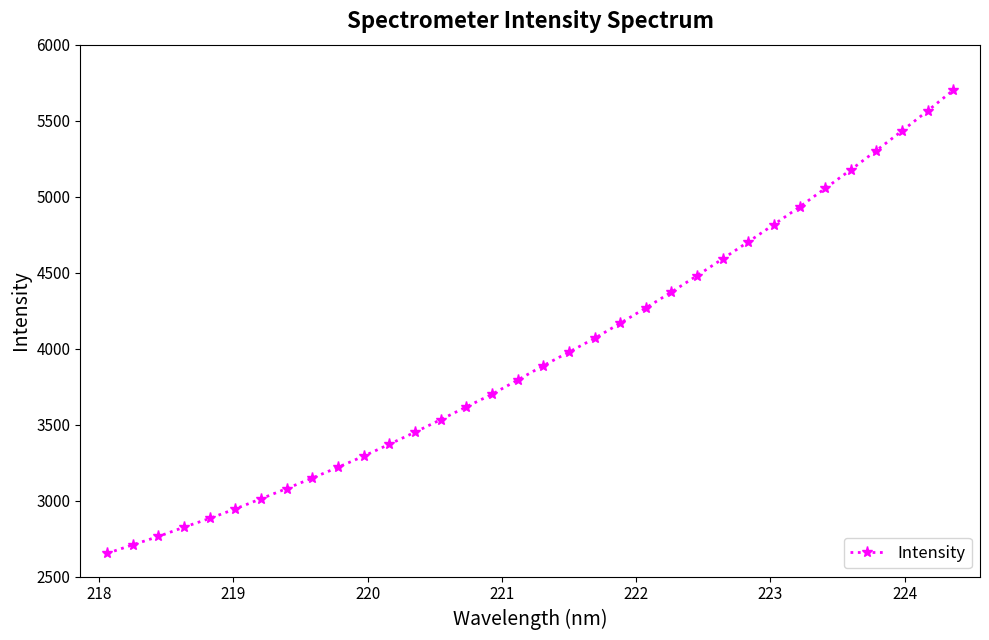

What is the average value?

3955.4